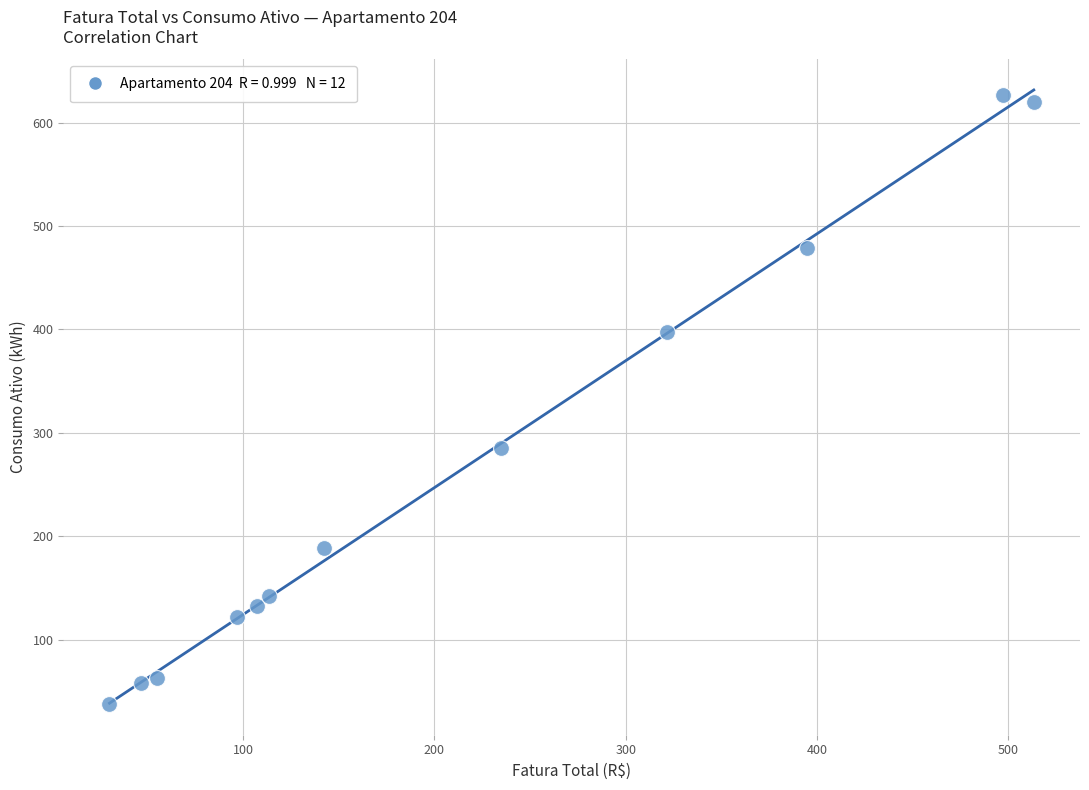

What Y value in the scatter plot is closest to 332?

285